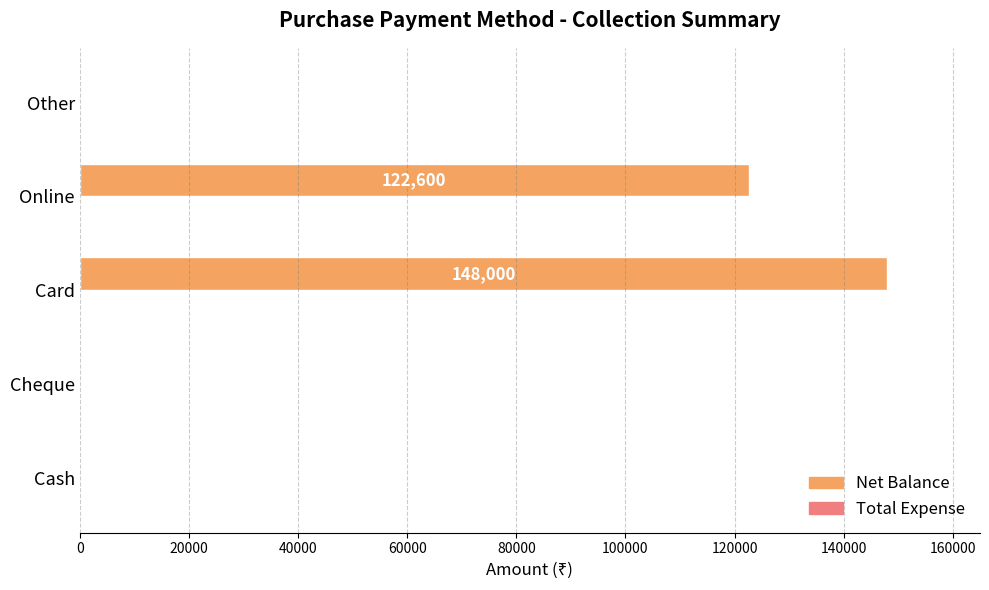

Which has a higher value, Card or Cheque?

Card